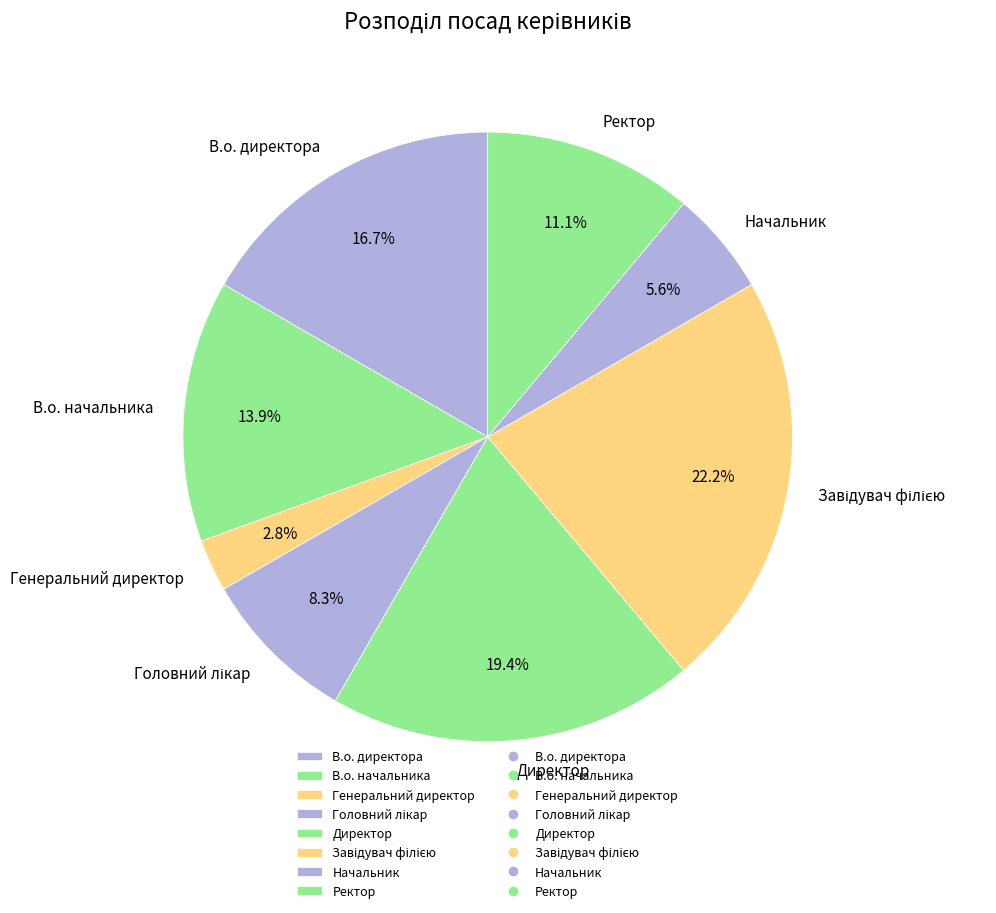

Does В.о. директора account for over 50% of the chart?

No